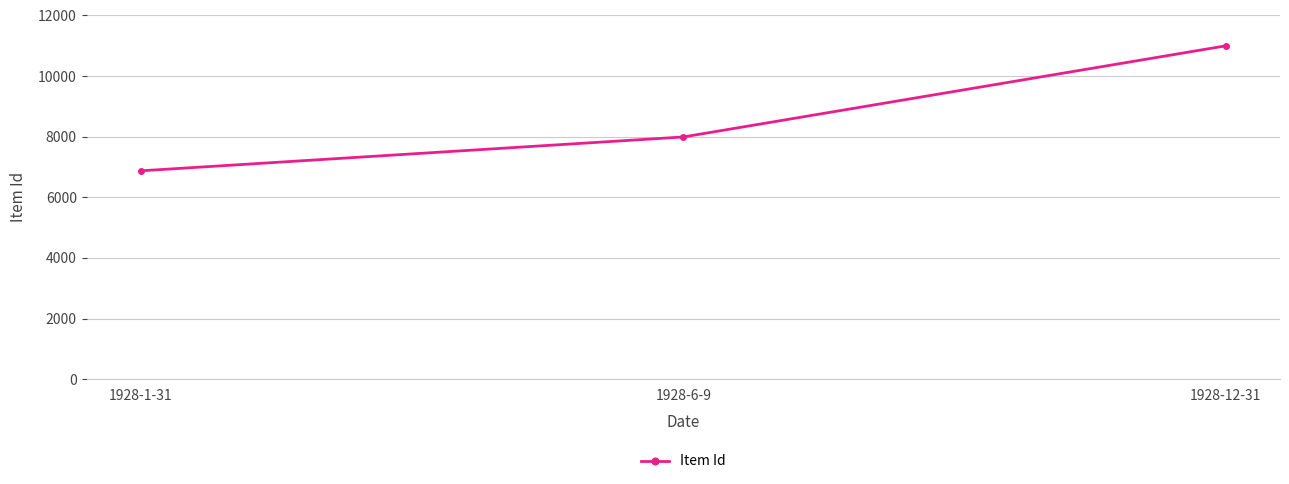

How many lines are shown in the chart?

1